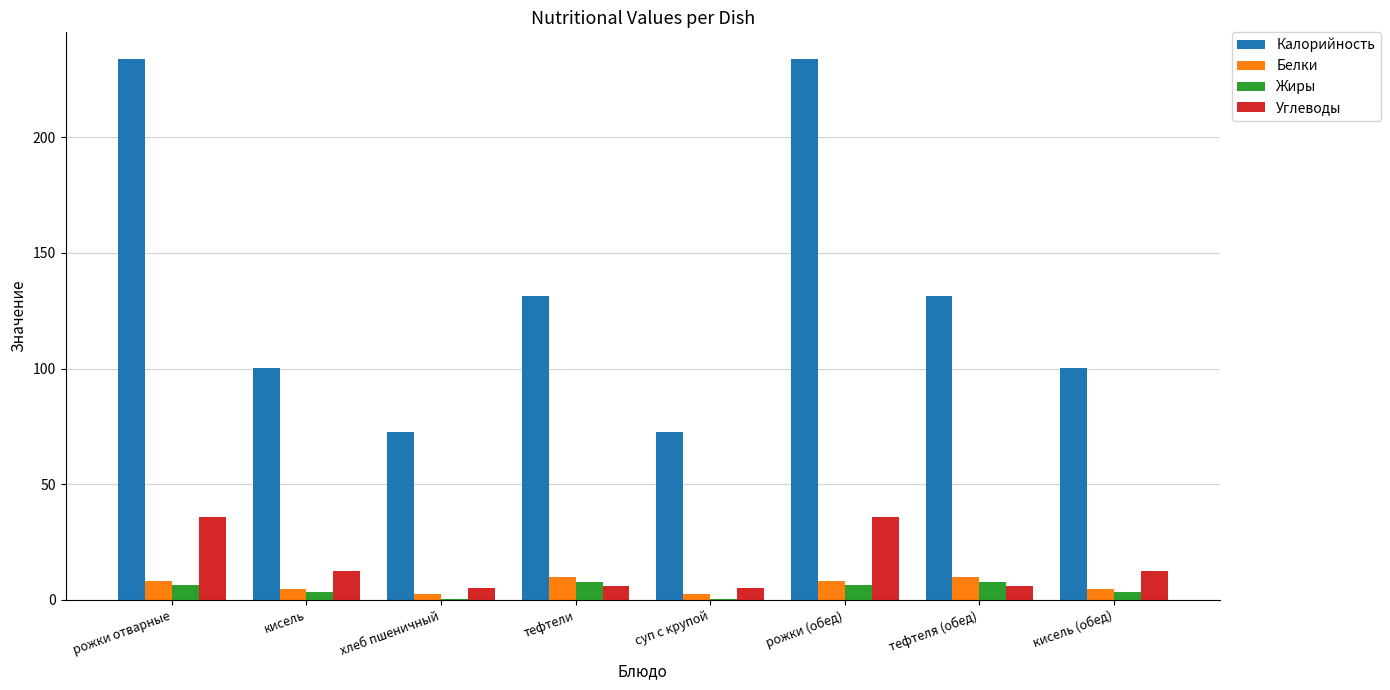

What is the total value across all series at рожки (обед)?

284.1